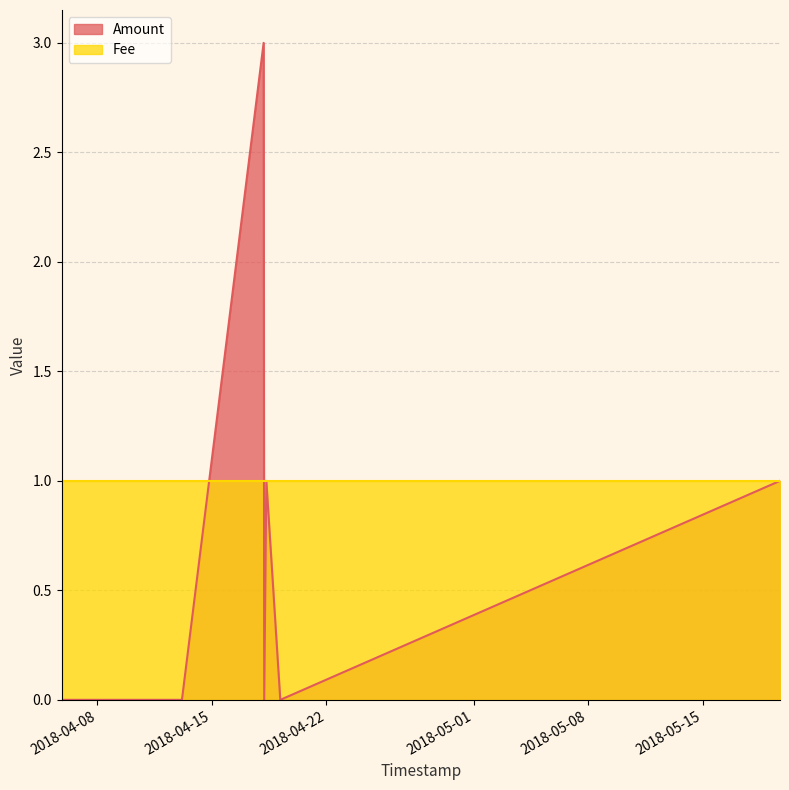

What is the average value?

1